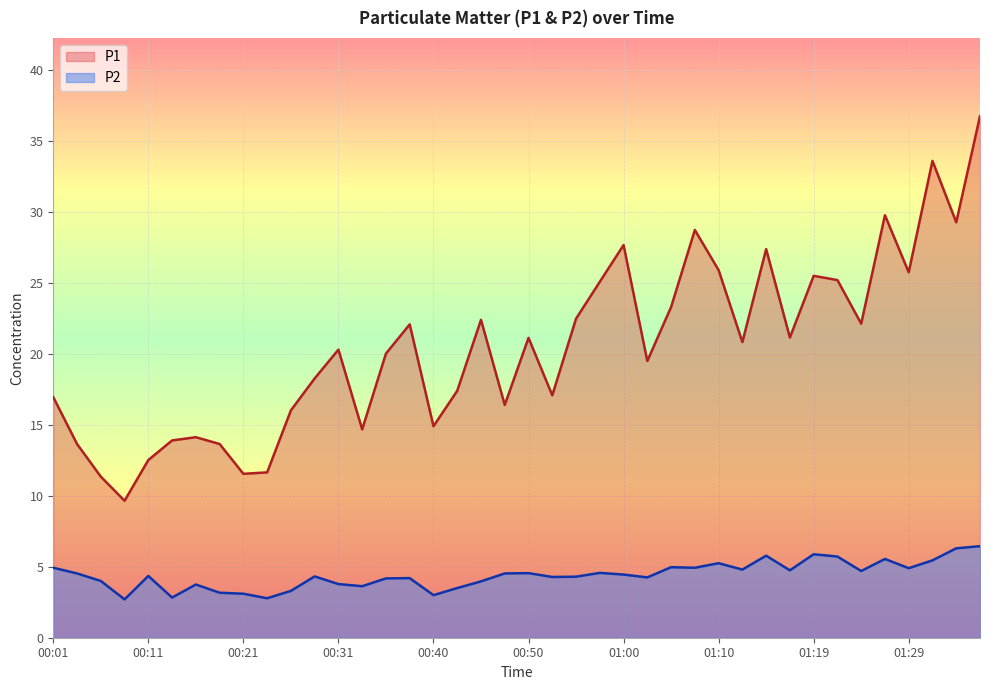

At which label does P2 reach its peak?

01:37